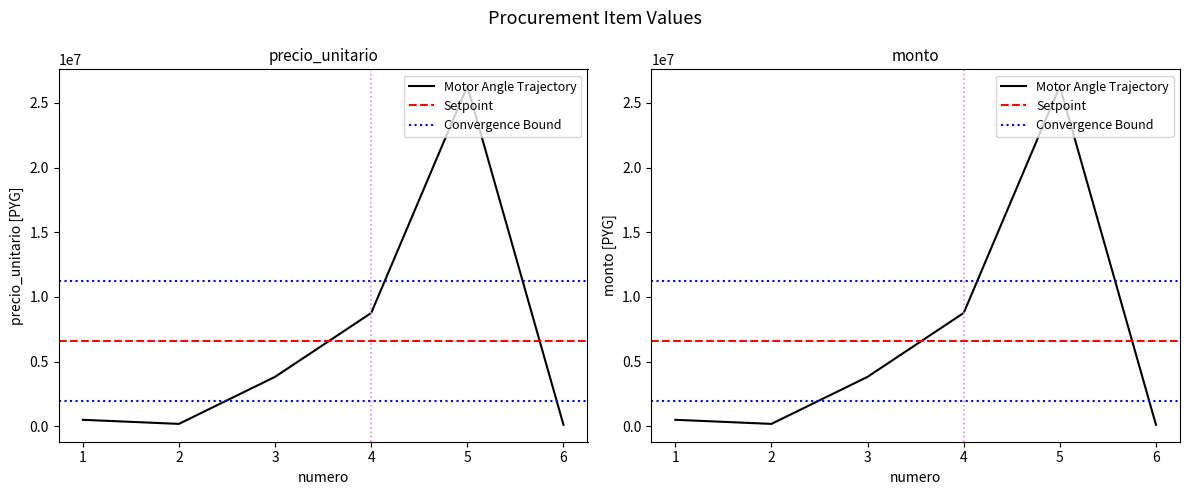

Rank the series at 6 from highest to lowest value.

precio_unitario, monto